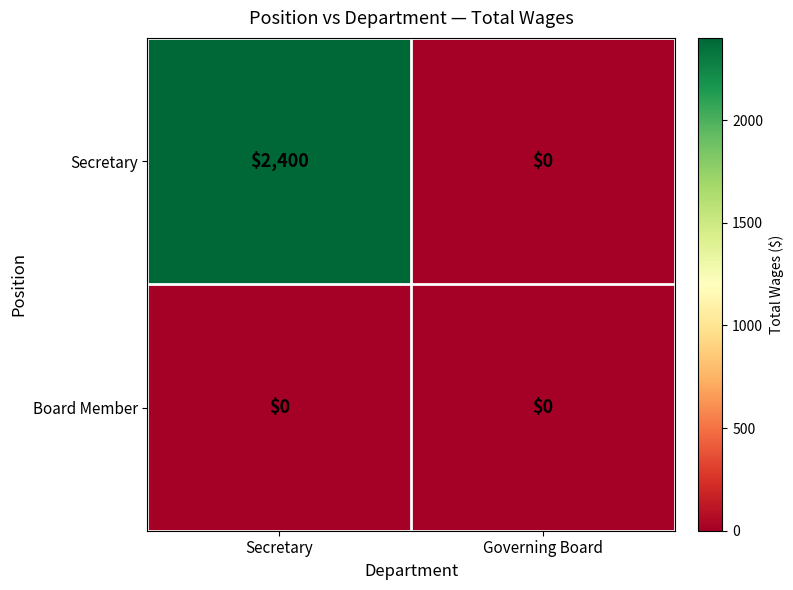

Which series has the widest spread of values?

Secretary